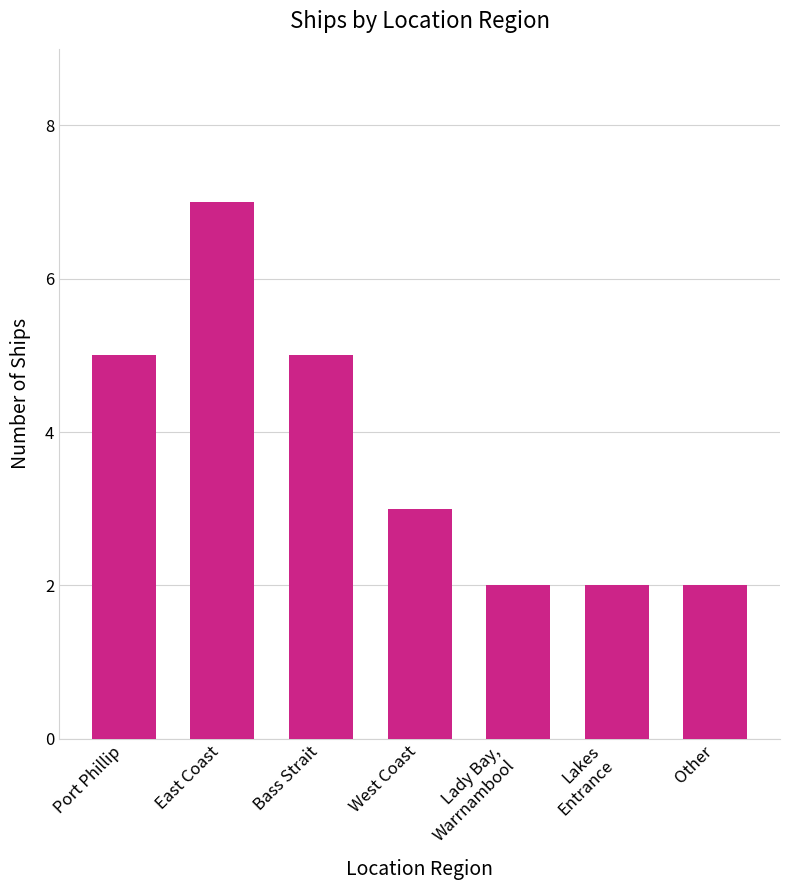

What is the average value?

4